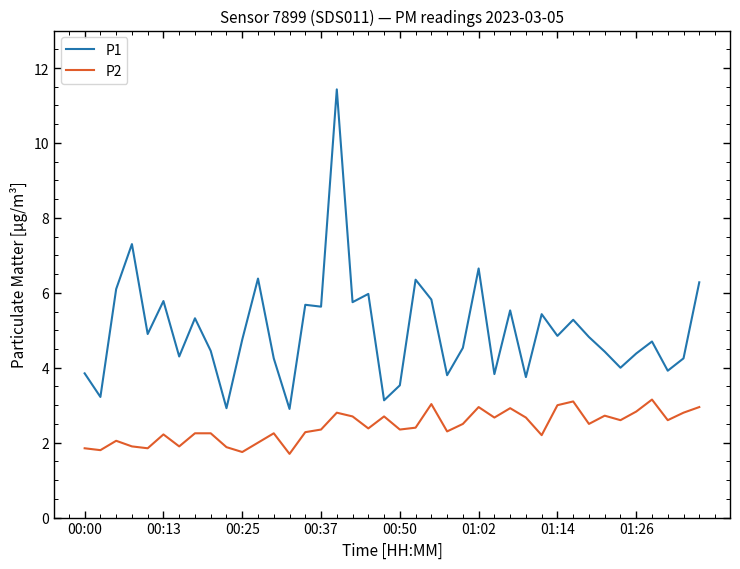

True or false: P2 and P1 cross at least once.

False